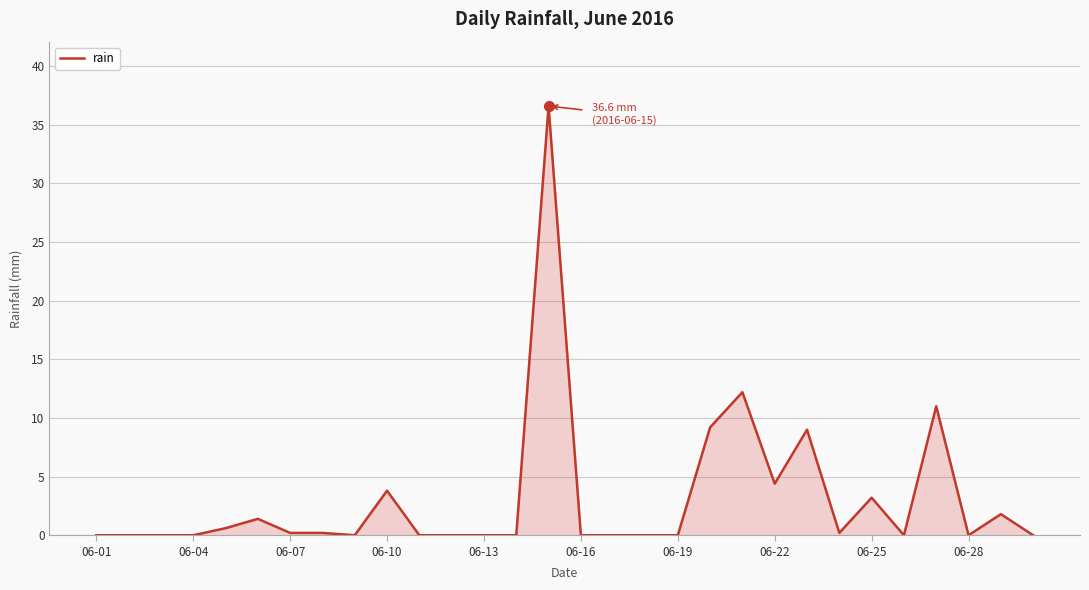

What is the difference between the maximum and minimum values?

36.6